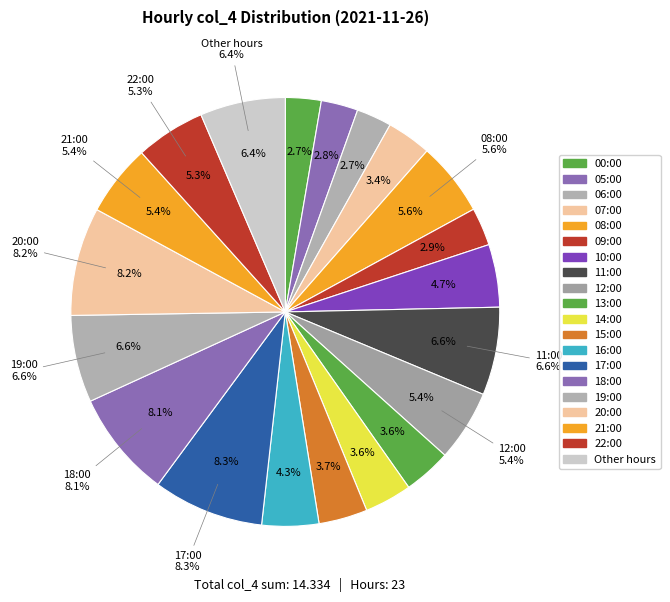

The 10:00 slice represents 1% of the pie. True or false?

False